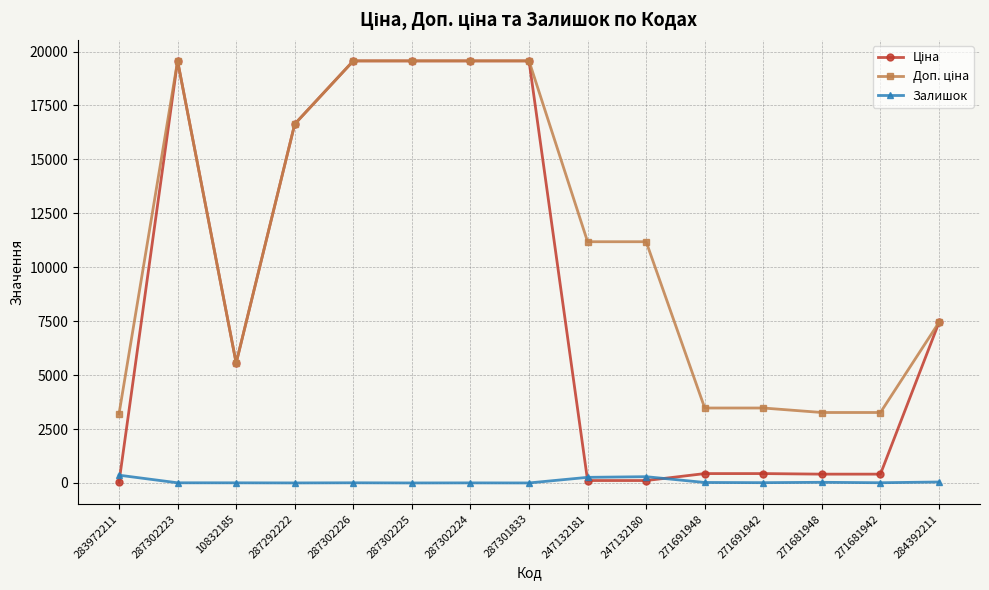

What is the label of the 12th point from the left?

271691942